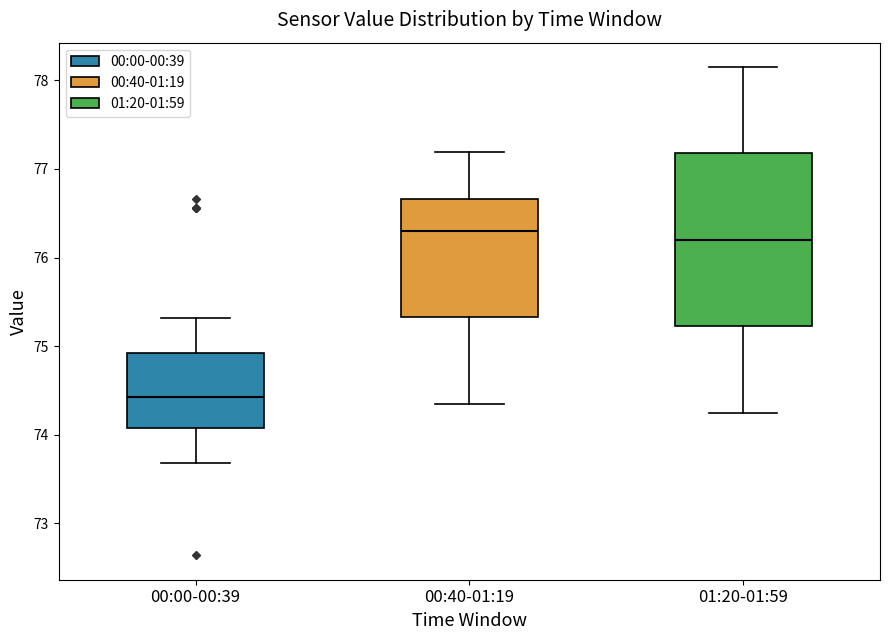

Reading left to right, transcribe this box plot: for each box, give where its median line is, the range the box spans, and where its two whiskers end, as read against the y-axis. The values are not printed on the chart, so give them approximately, as read against the axis.

00:00-00:39: median 74.4, box 74.1 to 74.9, whiskers 73.7 to 75.3
00:40-01:19: median 76.3, box 75.3 to 76.7, whiskers 74.4 to 77.2
01:20-01:59: median 76.2, box 75.2 to 77.2, whiskers 74.3 to 78.2